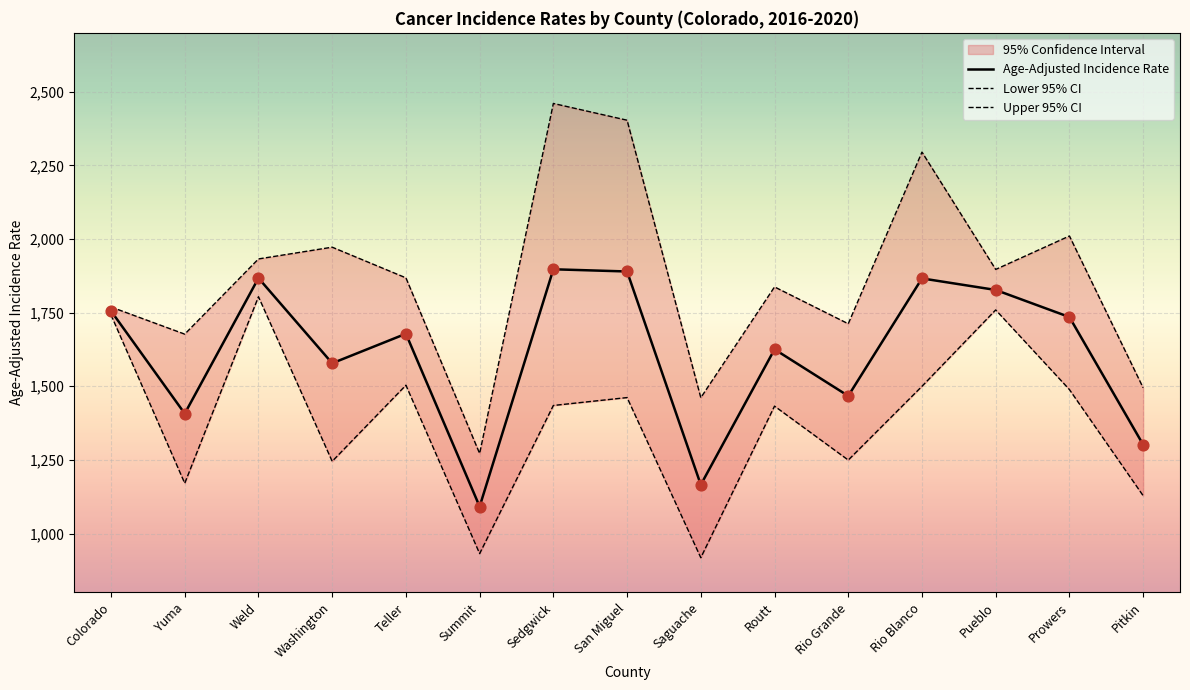

Which series reaches the minimum Y coordinate?

Lower 95% CI